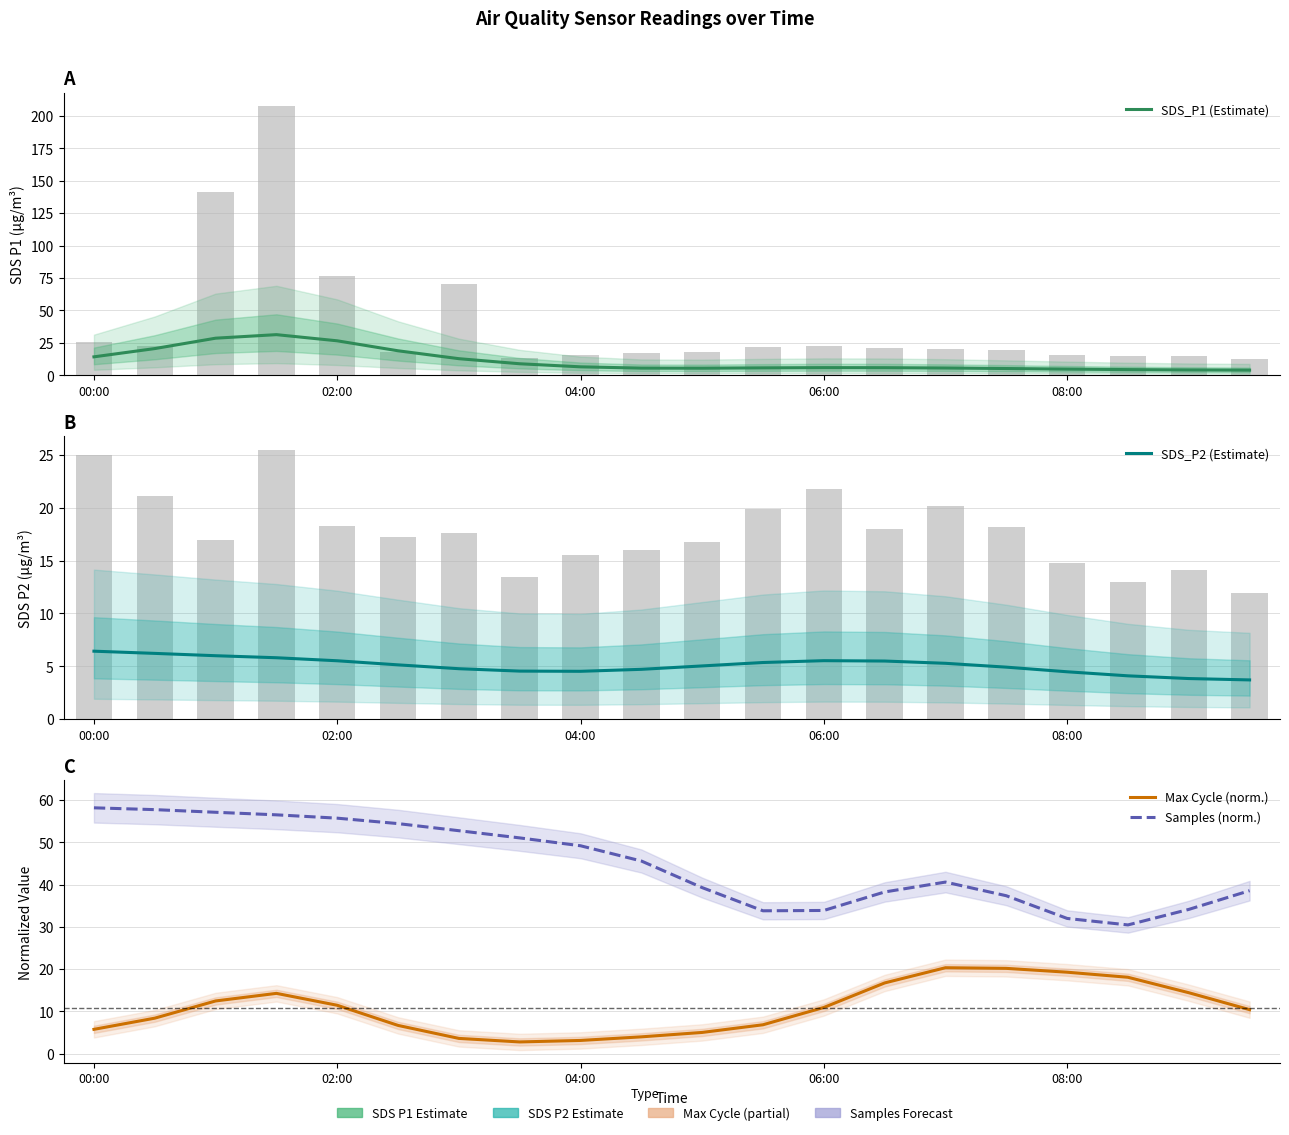

Is it true that SDS_P1 (Estimate) equals 6.4 at 04:00?

False